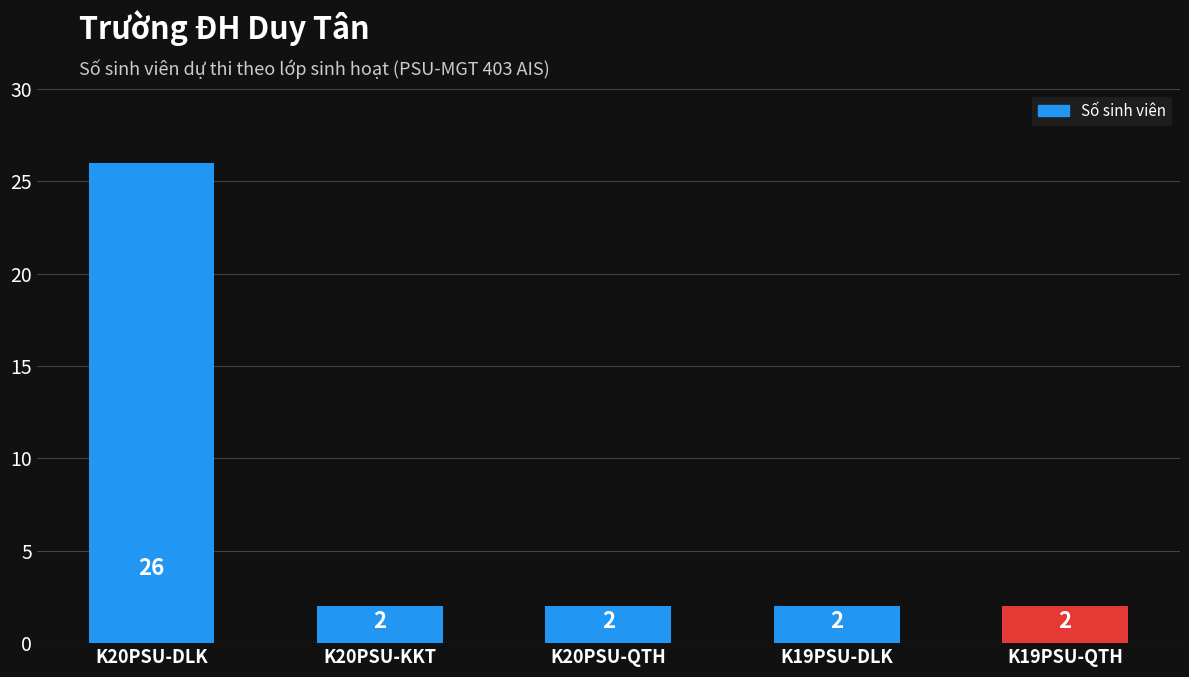

What is the ratio of the value at K20PSU-DLK to the value at K20PSU-KKT?

13.0